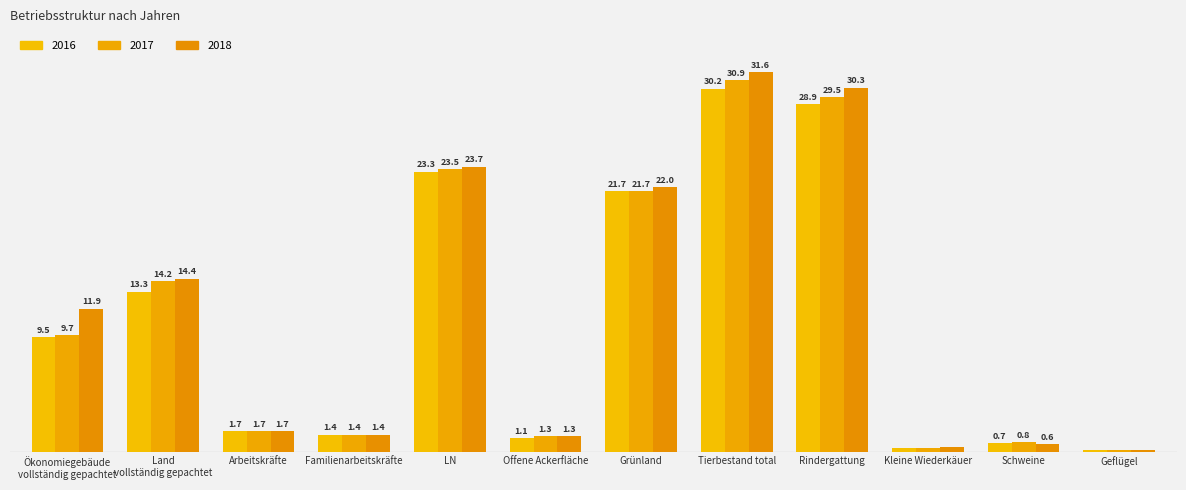

What is the maximum value shown in the chart?

31.6